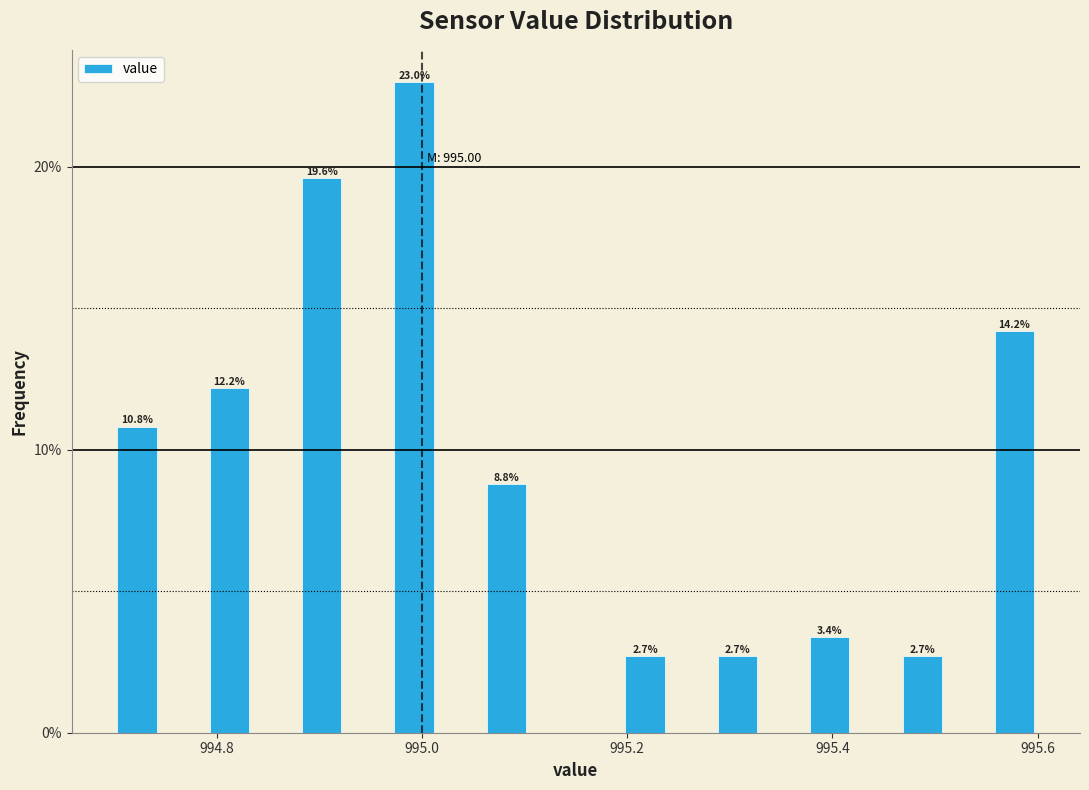

Around what value on the x-axis is the tallest bar? Give the approximate position of its centre, as read against the axis.

995.00